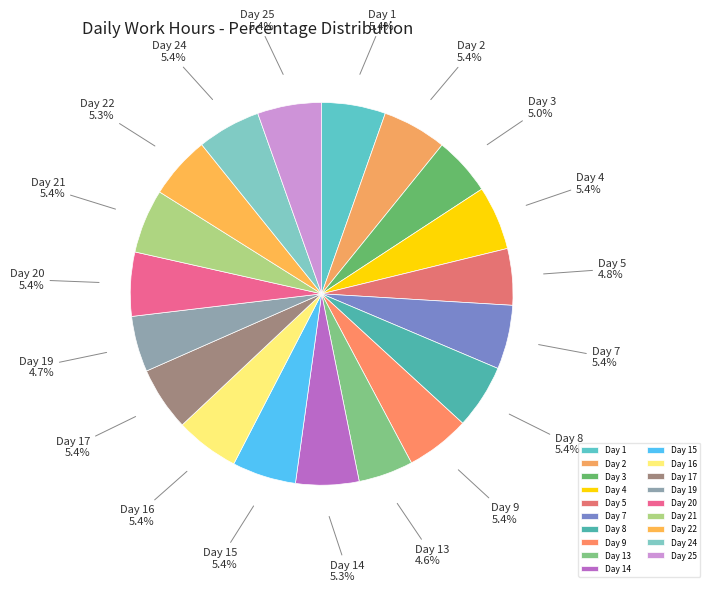

How many slices are in this pie chart?

19